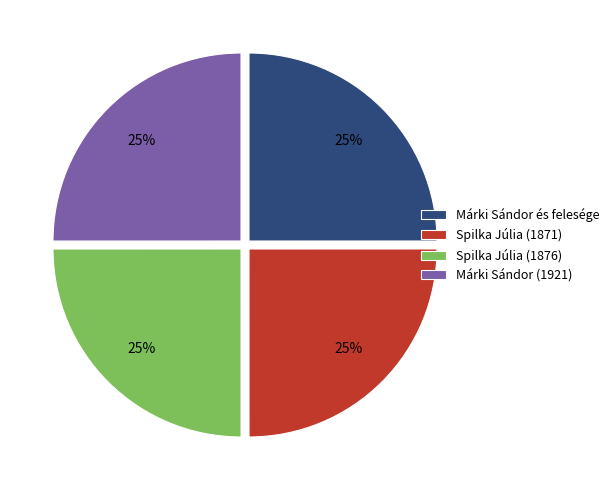

What is the ratio of the value at Spilka Júlia (1871) to the value at Márki Sándor és felesége?

1.0